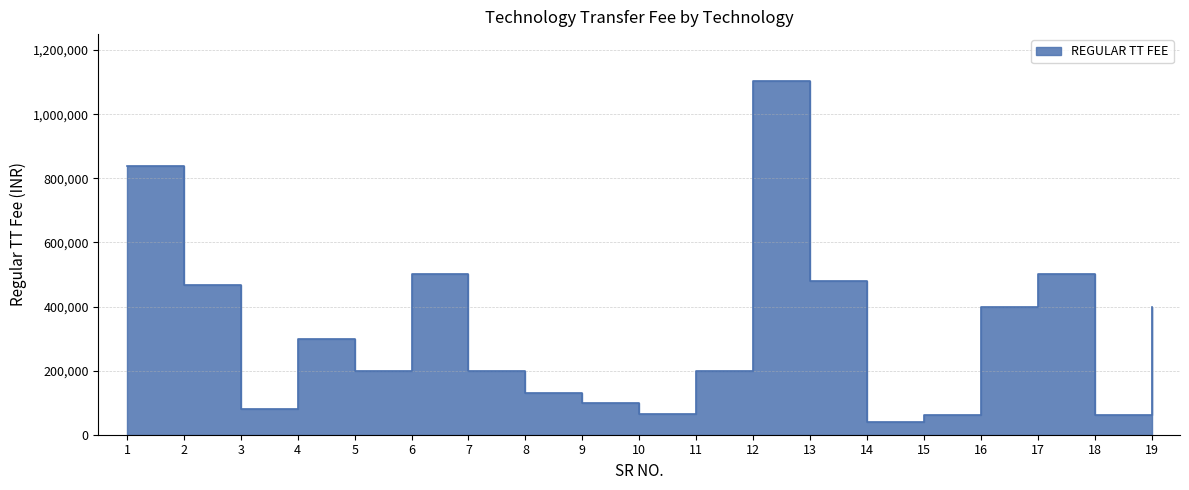

List the labels in order of value, smallest first.

14, 15, 18, 10, 3, 9, 8, 5, 7, 11, 4, 16, 19, 2, 13, 6, 17, 1, 12